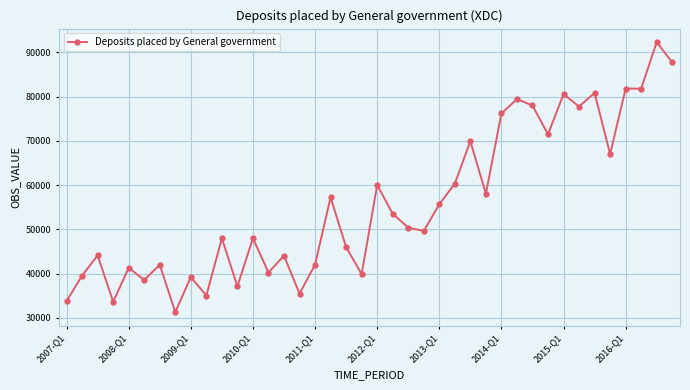

What is the maximum value shown in the chart?

92296.1